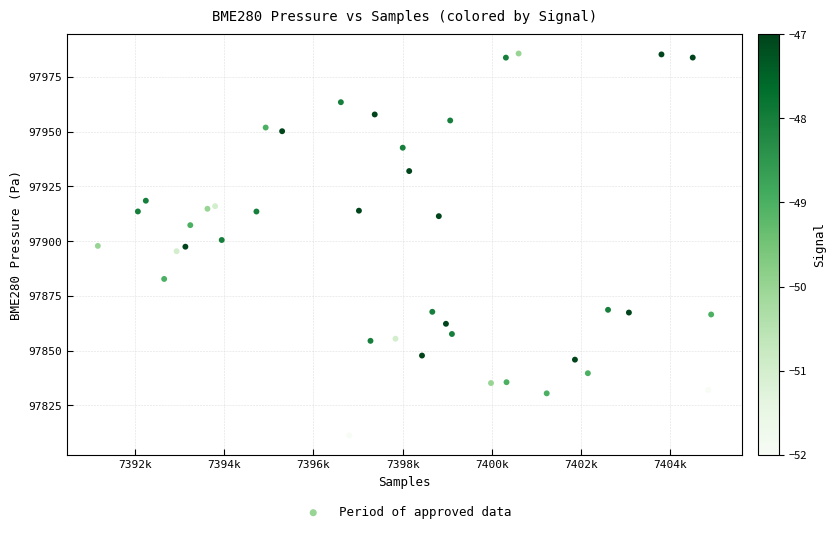

What is the range of Y values (max minus min)?

174.4